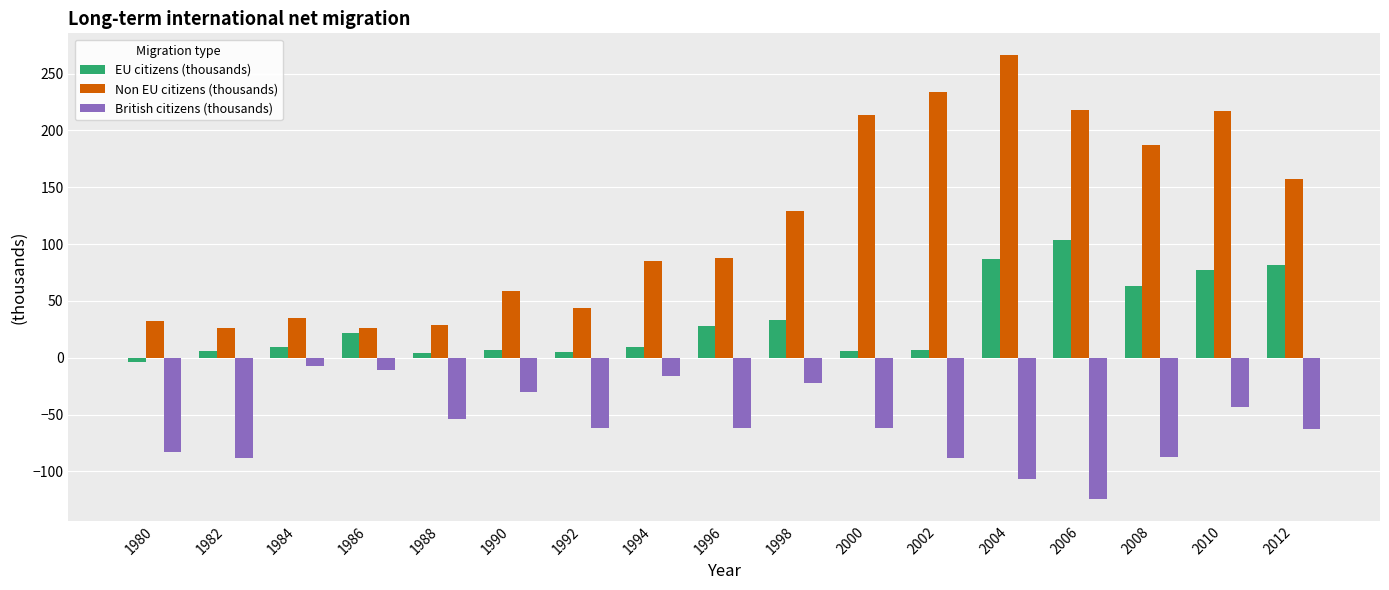

Where is Non EU citizens (thousands) nearest to the value 146?

2012